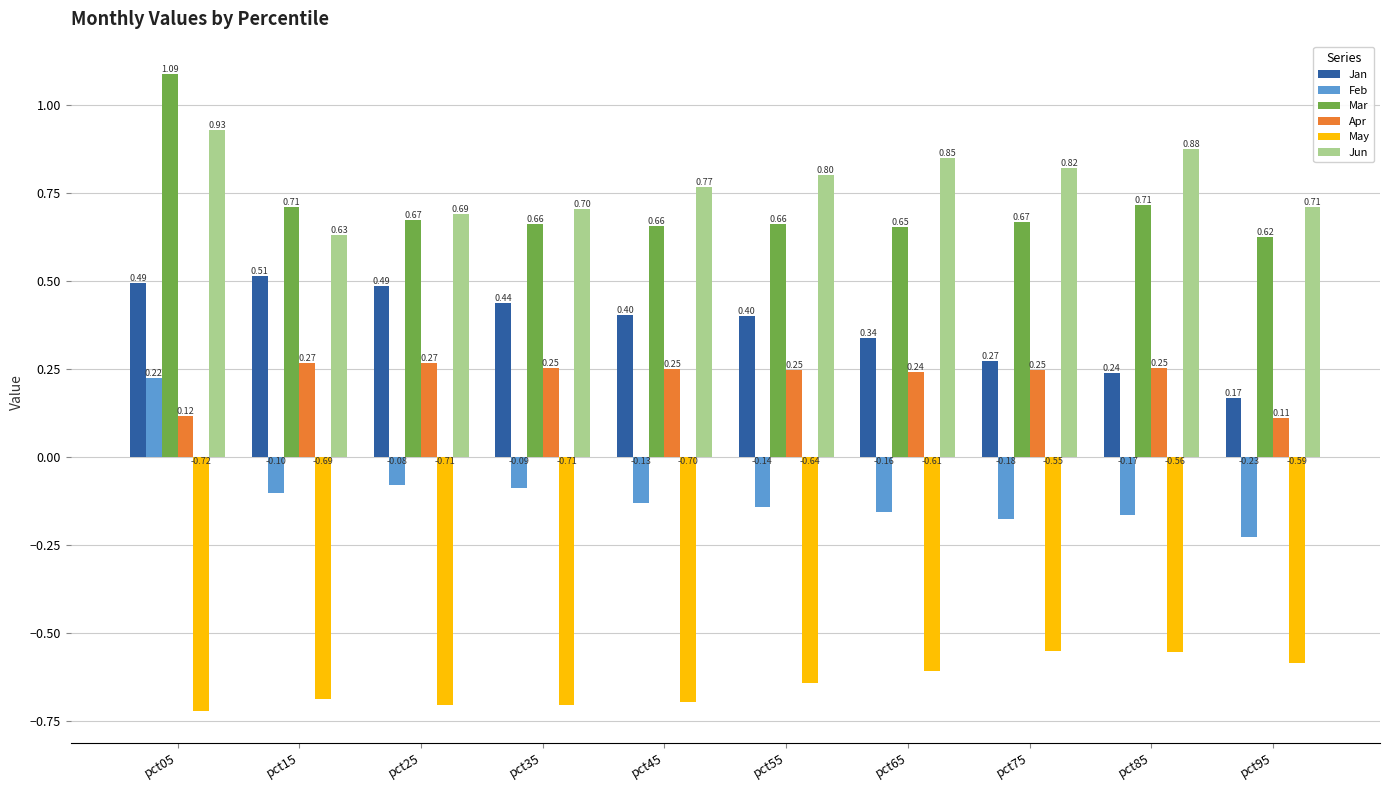

At how many categories does at least one series exceed 0?

10